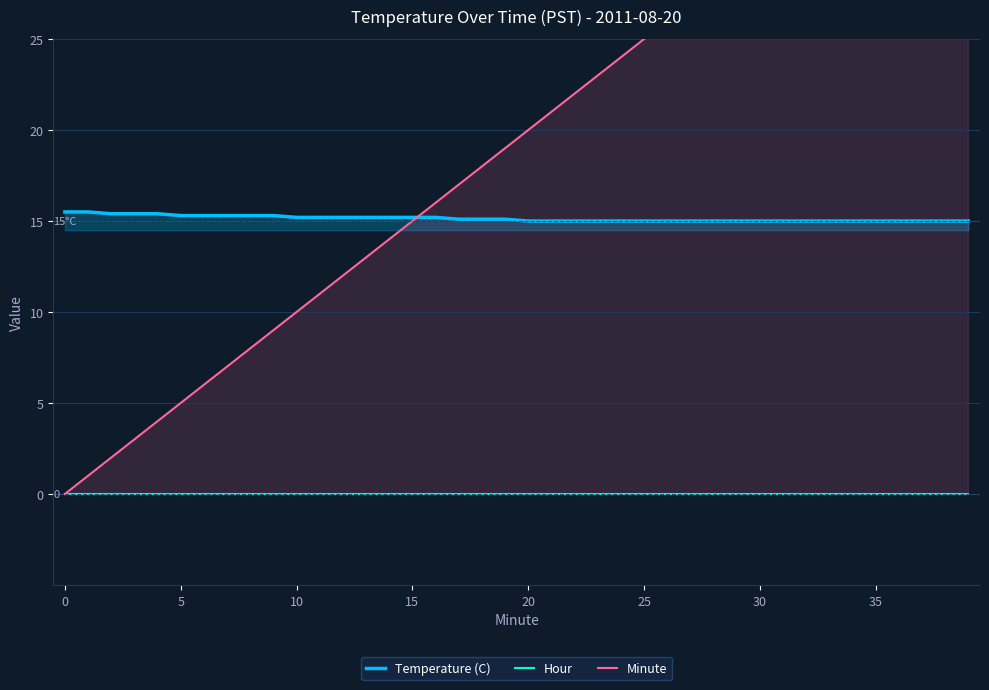

Reading left to right, list all the values displayed in this chart.

Temperature (C): 15.5	15.5	15.4	15.4	15.4	15.3	15.3	15.3	15.3	15.3	15.2	15.2	15.2	15.2	15.2	15.2	15.2	15.1	15.1	15.1	15.0	15.0	15.0	15.0	15.0	15.0	15.0	15.0	15.0	15.0	15.0	15.0	15.0	15.0	15.0	15.0	15.0	15.0	15.0	15.0
Hour: 0.0	0.0	0.0	0.0	0.0	0.0	0.0	0.0	0.0	0.0	0.0	0.0	0.0	0.0	0.0	0.0	0.0	0.0	0.0	0.0	0.0	0.0	0.0	0.0	0.0	0.0	0.0	0.0	0.0	0.0	0.0	0.0	0.0	0.0	0.0	0.0	0.0	0.0	0.0	0.0
Minute: 0.0	1.0	2.0	3.0	4.0	5.0	6.0	7.0	8.0	9.0	10.0	11.0	12.0	13.0	14.0	15.0	16.0	17.0	18.0	19.0	20.0	21.0	22.0	23.0	24.0	25.0	26.0	27.0	28.0	29.0	30.0	31.0	32.0	33.0	34.0	35.0	36.0	37.0	38.0	39.0